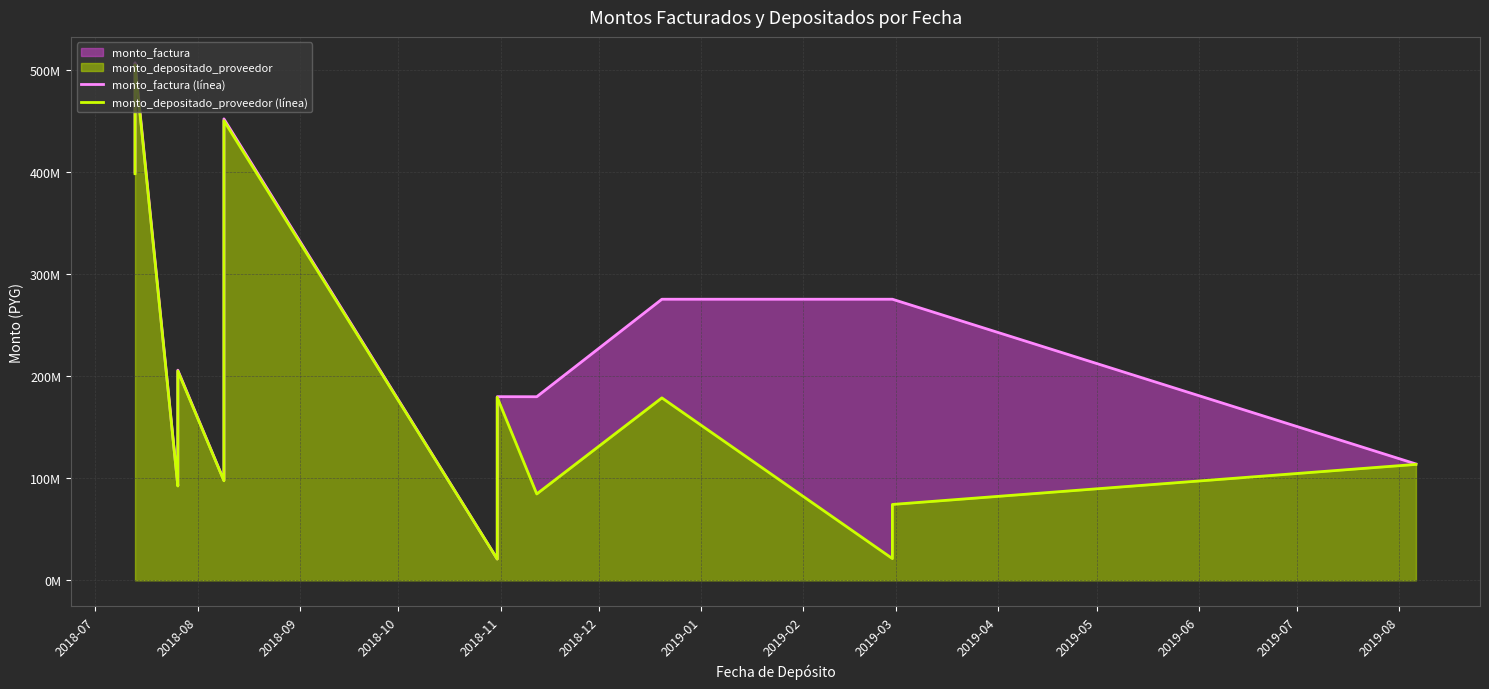

What is the maximum value for monto_factura (línea)?

507423010